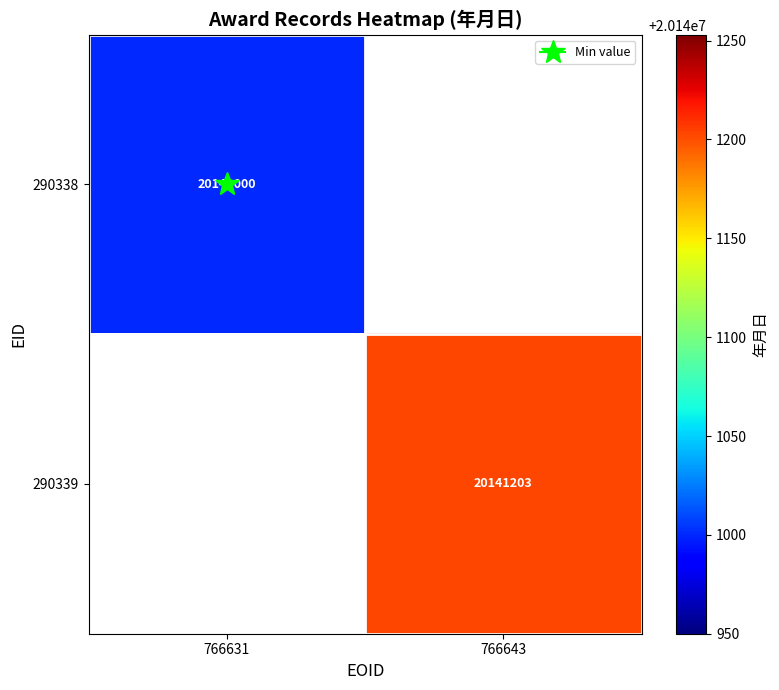

Between 766631 and 766643, which is larger?

766643